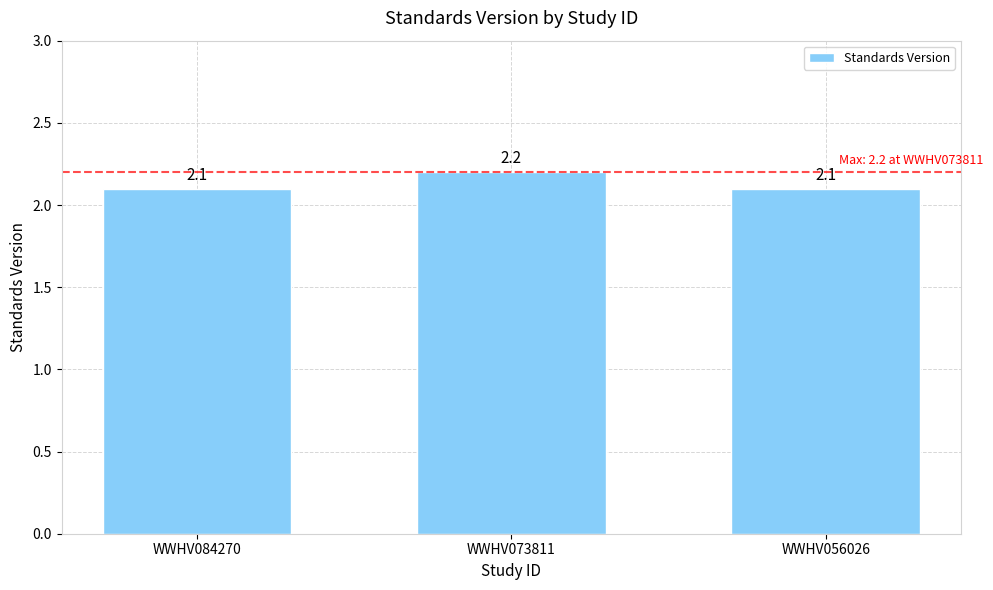

How many values are between 2 and 3?

3